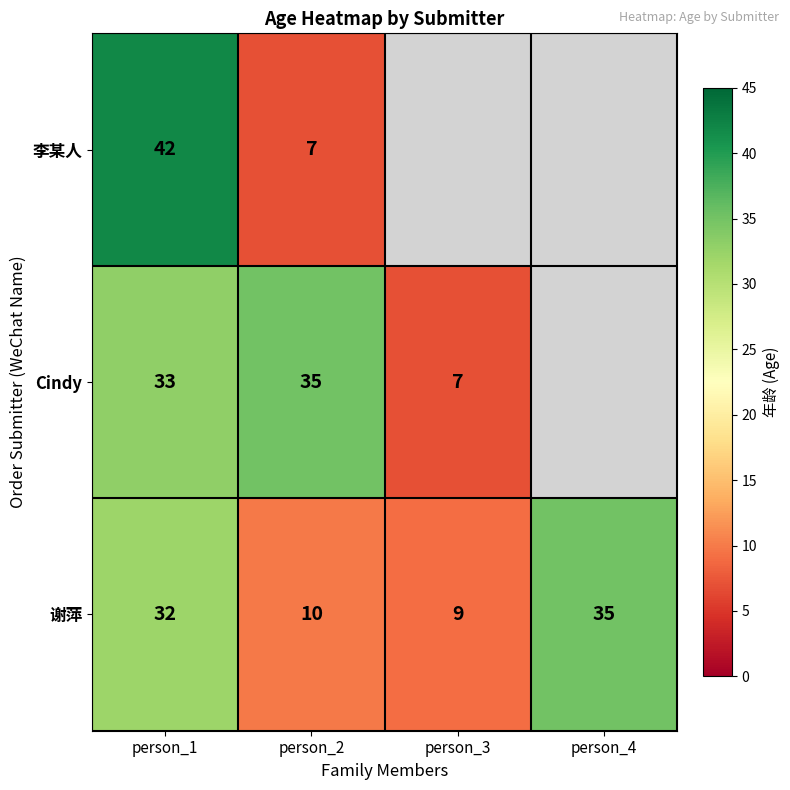

What is the sum of the 谢萍 values at person_3 and person_2?

19